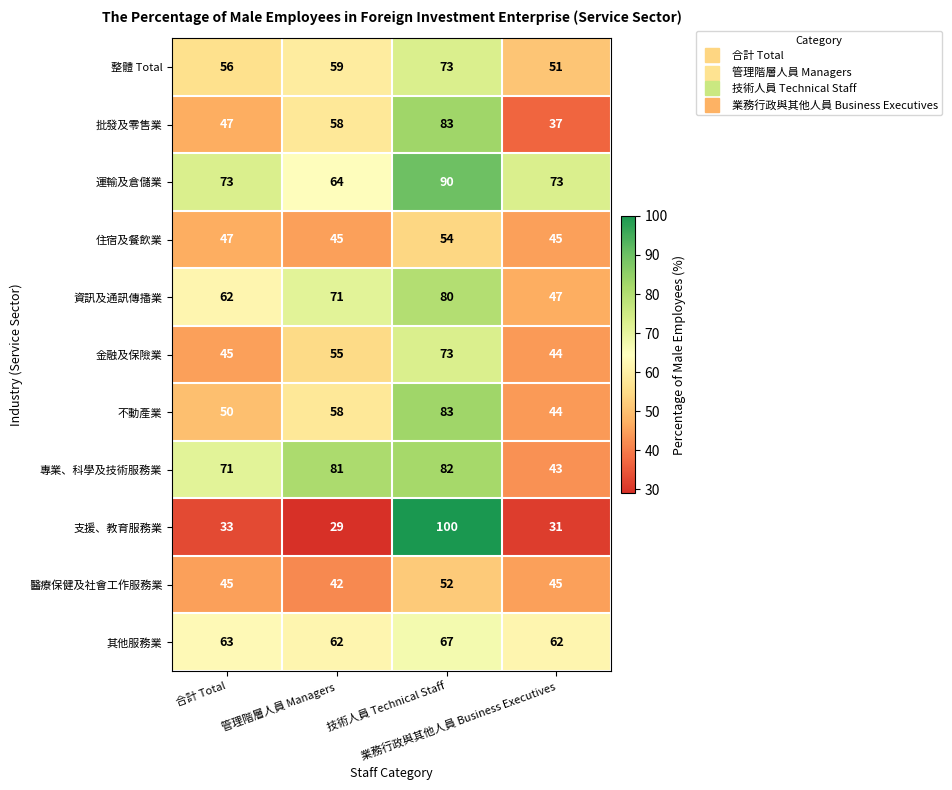

What is the average value of the 支援、教育服務業 series?

48